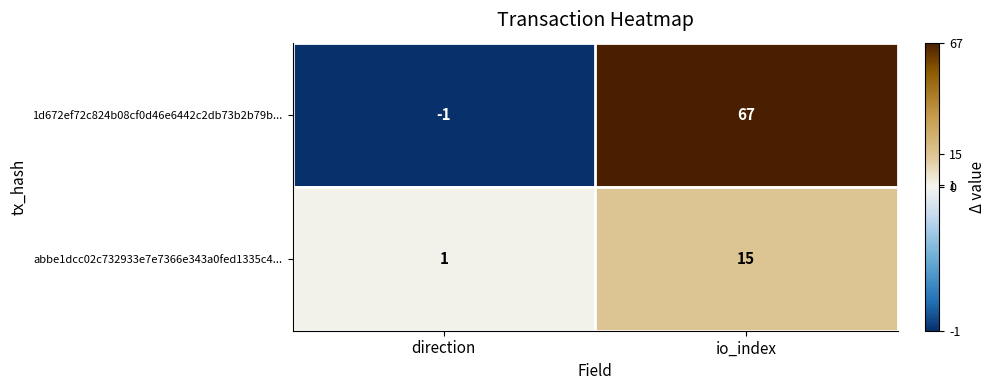

Reading left to right, extract all data points from this chart.

1d672ef72c824b08cf0d46e6442c2db73b2b79b...: direction=-1	io_index=67
abbe1dcc02c732933e7e7366e343a0fed1335c4...: direction=1	io_index=15